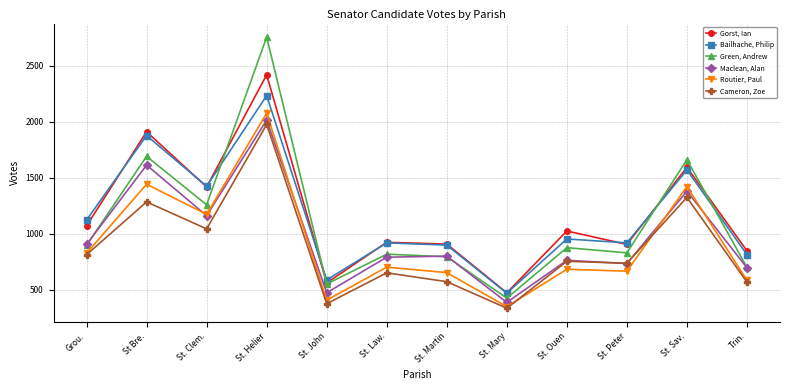

The value of Green, Andrew at St. Mary is 148. True or false?

False